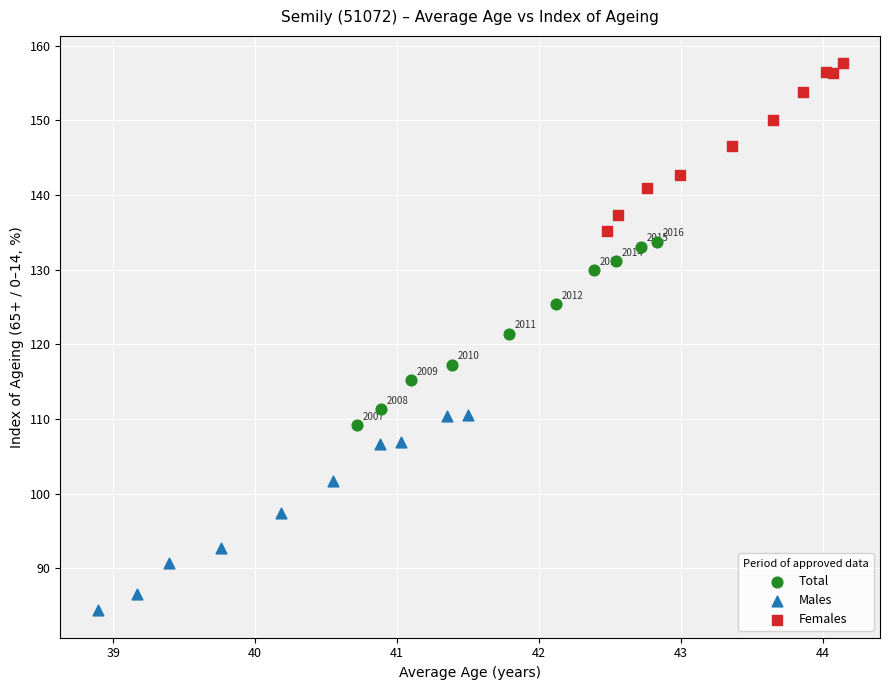

Which series has the largest Y range (max minus min)?

Males